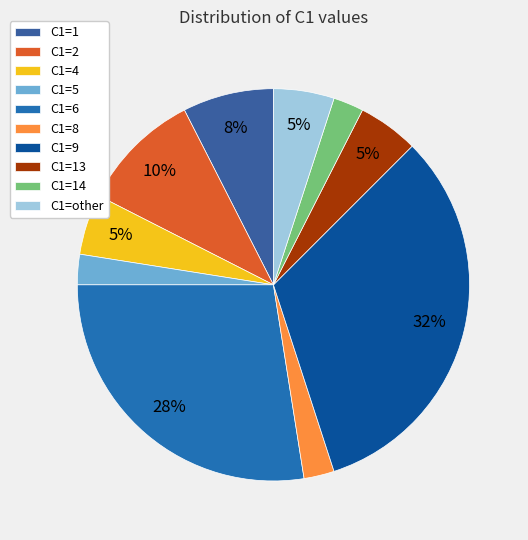

Between C1=9 and C1=4, which is larger?

C1=9